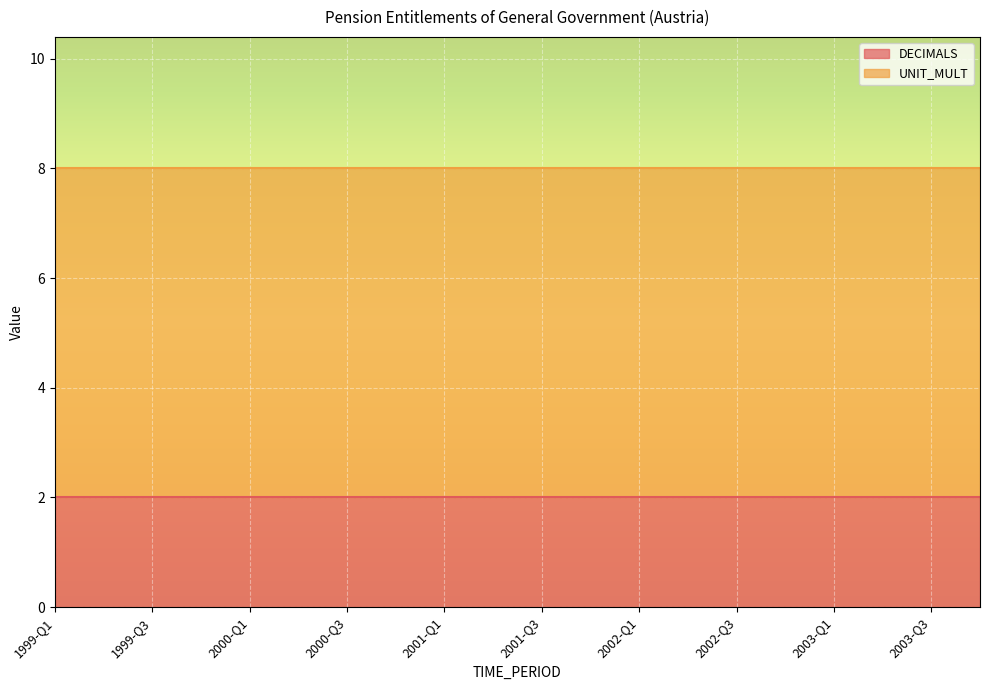

What is the label of the 17th point from the right?

1999-Q4